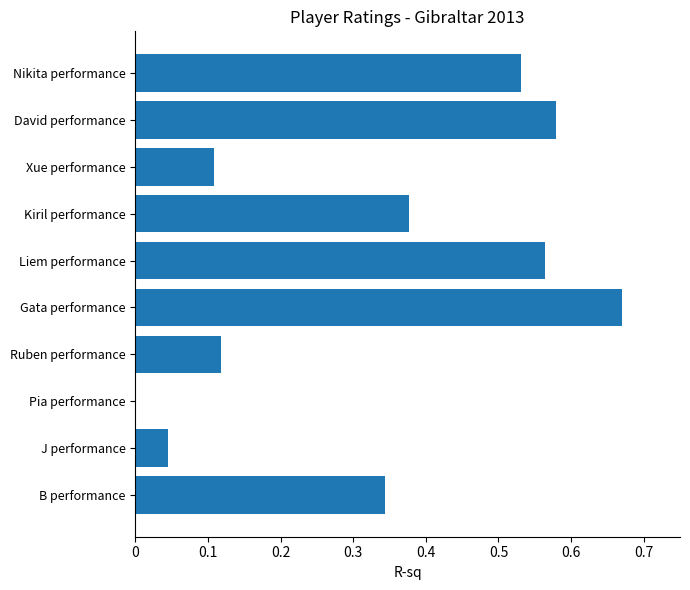

The chart shows a value of 0.0 at J performance. True or false?

True